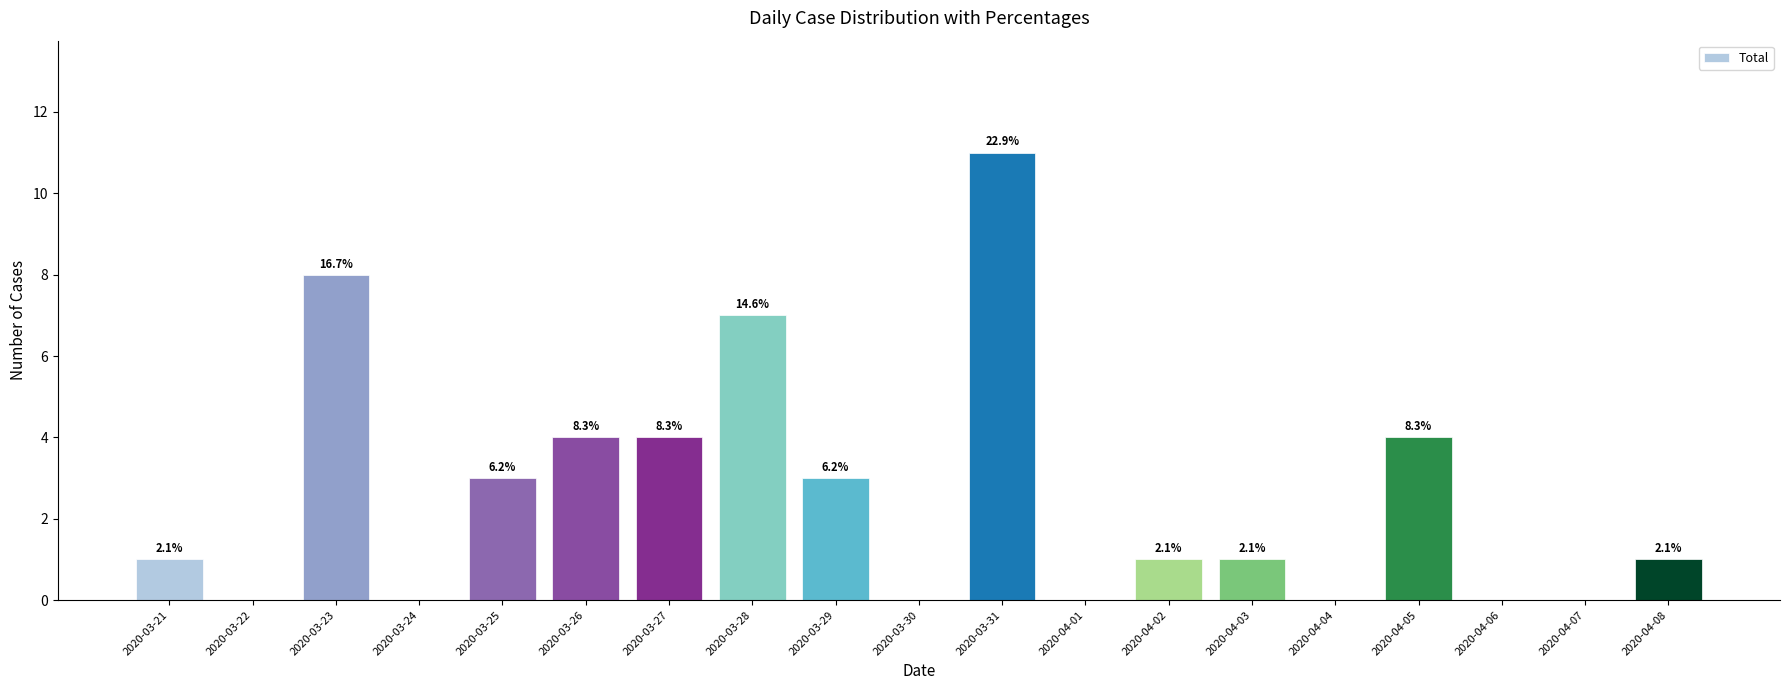

True or false: the data shows 8 at 2020-03-23.

True